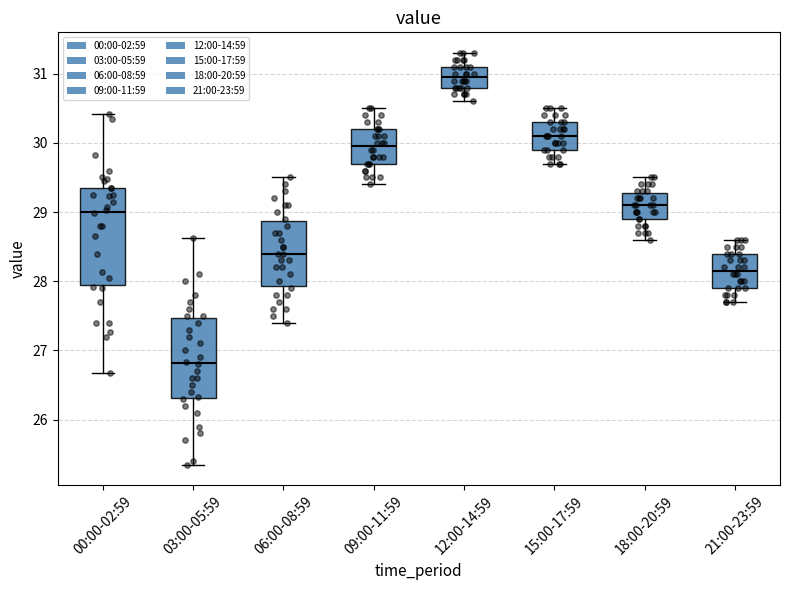

Where does the upper whisker of the box for 12:00-14:59 end on the y-axis? The values are not printed on the chart, so give them approximately, as read against the axis.

31.3